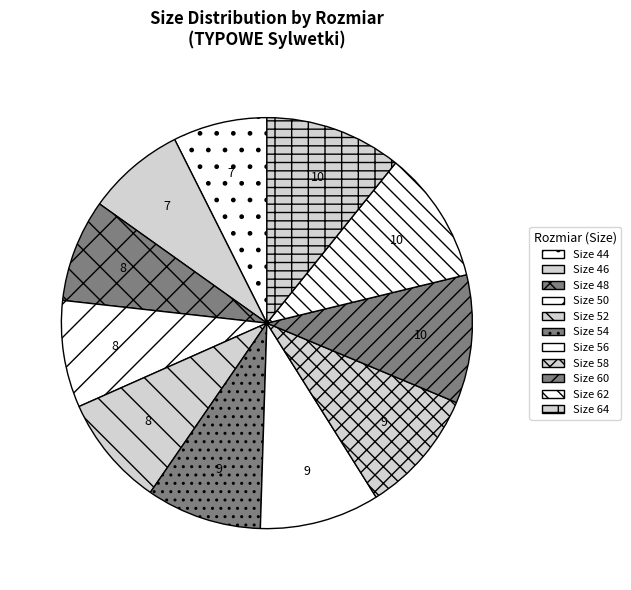

Which slice is the smallest?

44